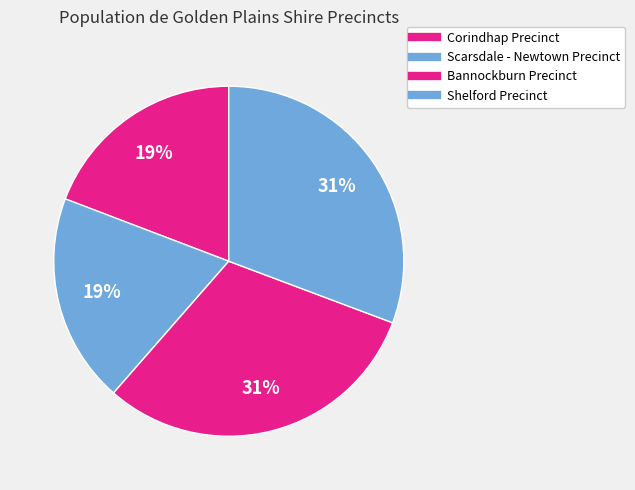

The Scarsdale - Newtown Precinct slice represents 13% of the pie. True or false?

False